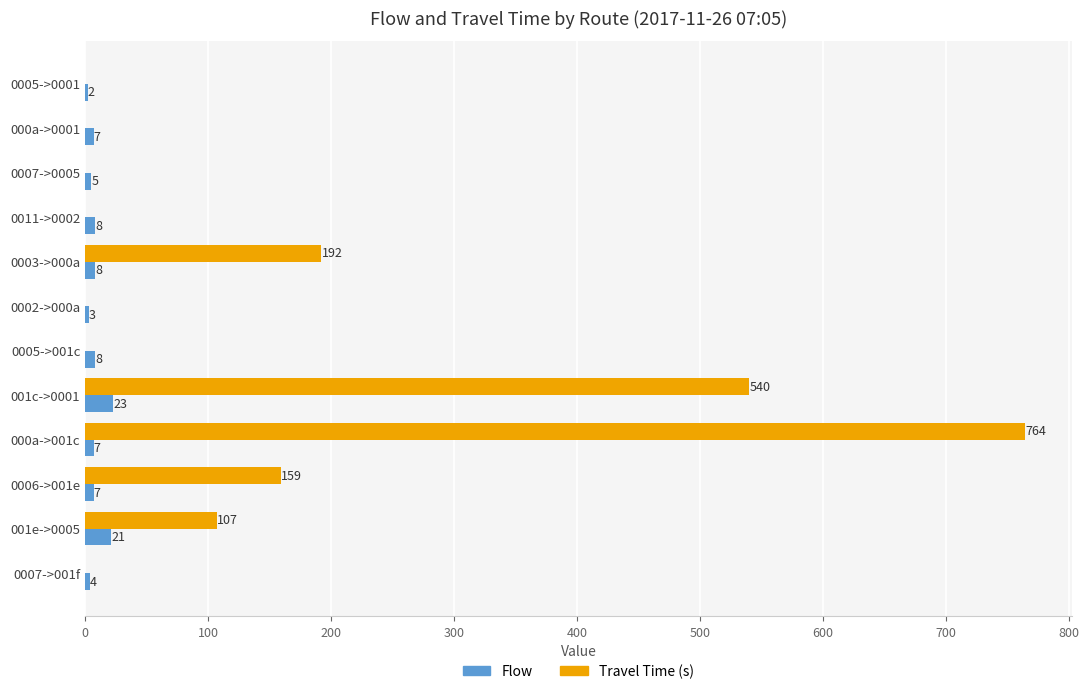

Count the number of categories in the chart.

12